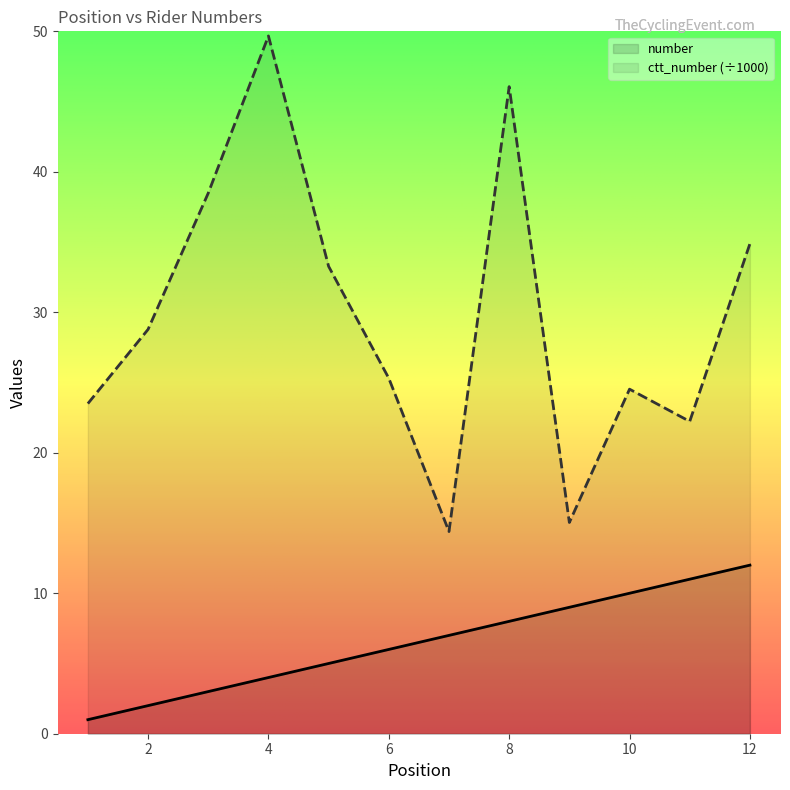

True or false: ctt_number and number cross at least once.

False